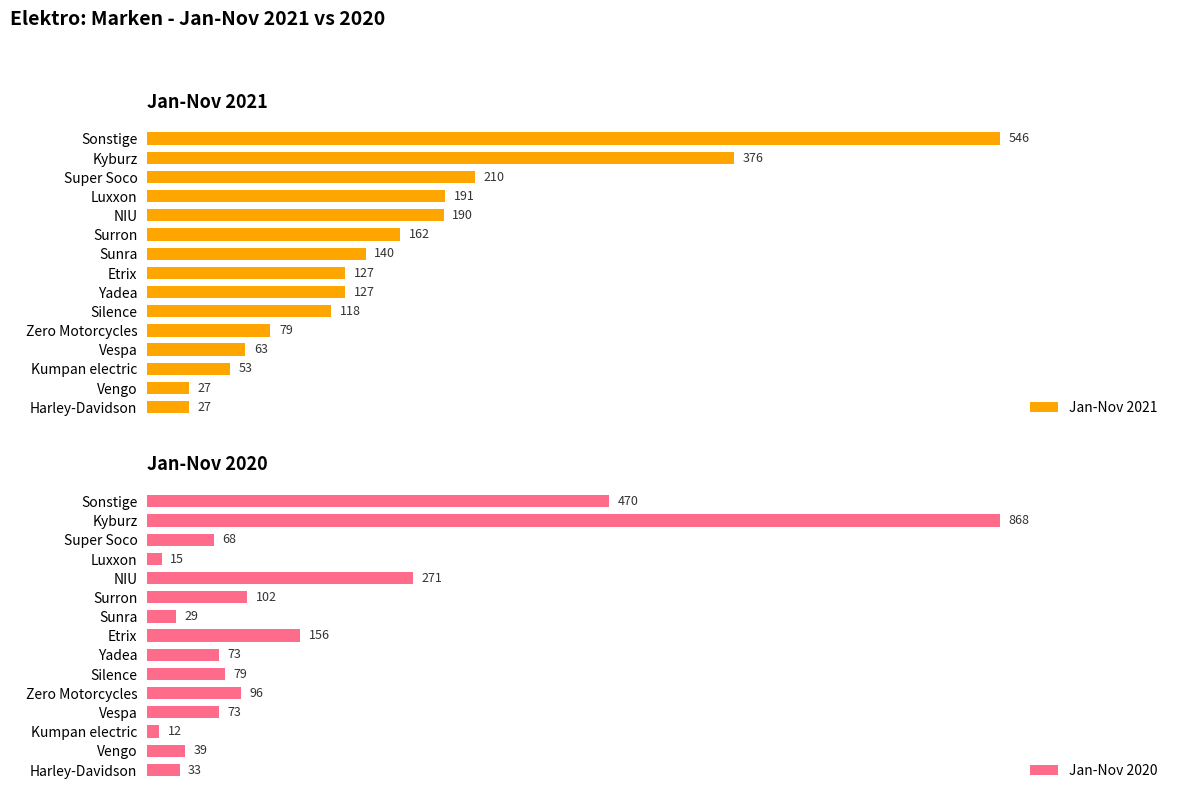

Reading left to right, what are all the values shown in this chart?

Jan-Nov 2021: 546	376	210	191	190	162	140	127	127	118	79	63	53	27	27
Jan-Nov 2020: 470	868	68	15	271	102	29	156	73	79	96	73	12	39	33